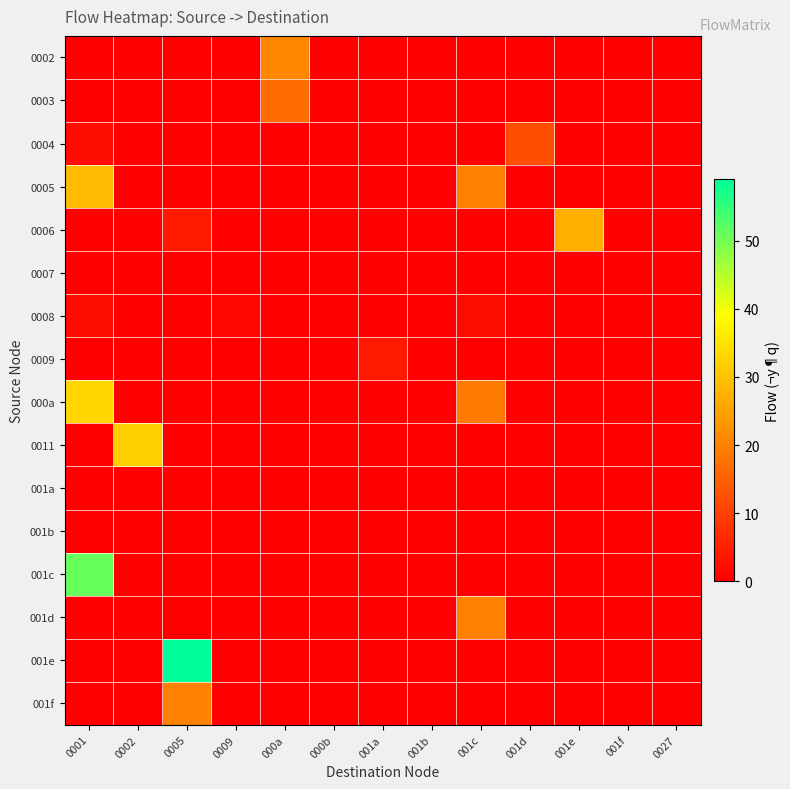

At how many categories does at least one series exceed 25?

4